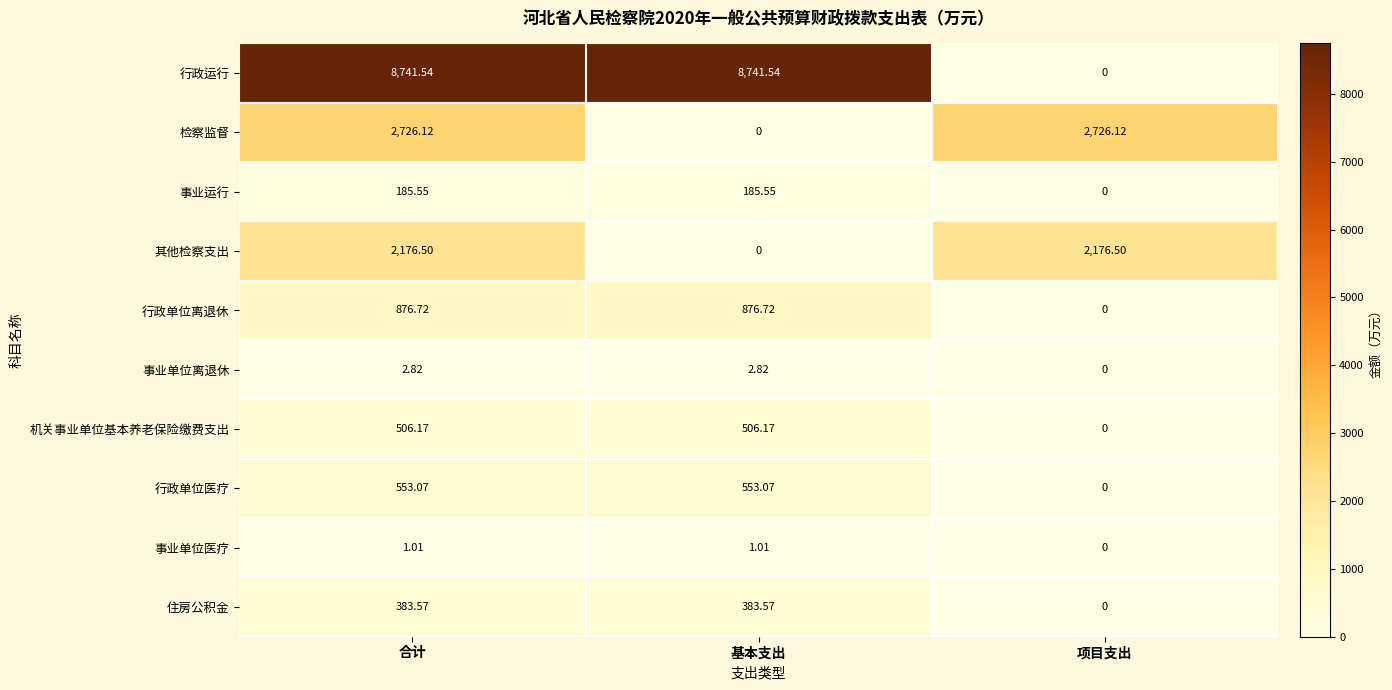

Rank the series by their maximum value, from highest to lowest.

行政运行, 检察监督, 其他检察支出, 行政单位离退休, 行政单位医疗, 机关事业单位基本养老保险缴费支出, 住房公积金, 事业运行, 事业单位离退休, 事业单位医疗